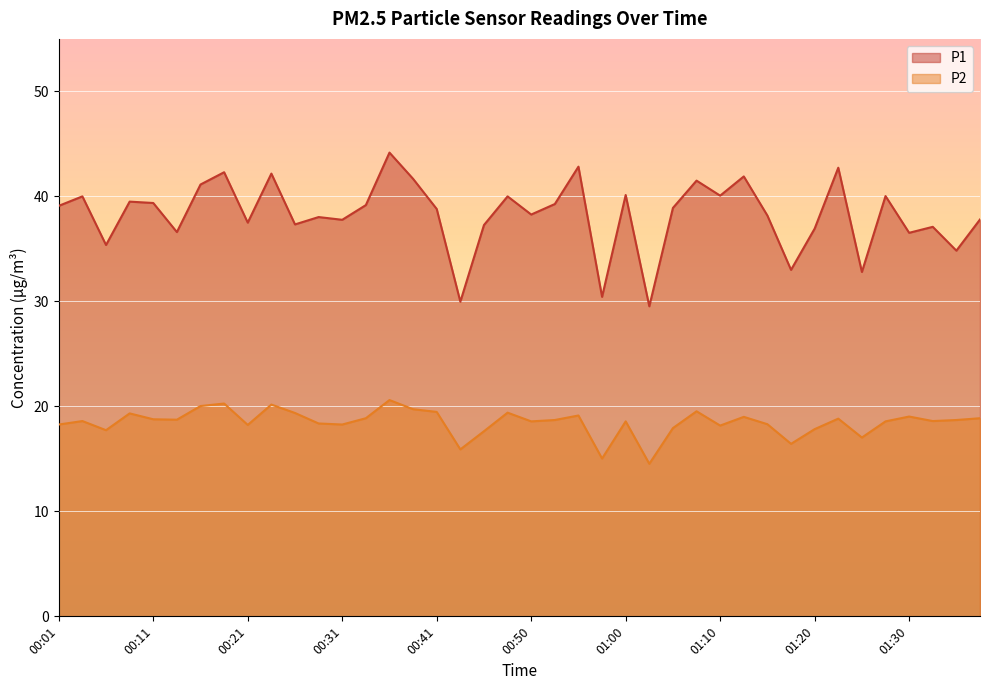

The P1 series shows 22.5 at 01:08. True or false?

False